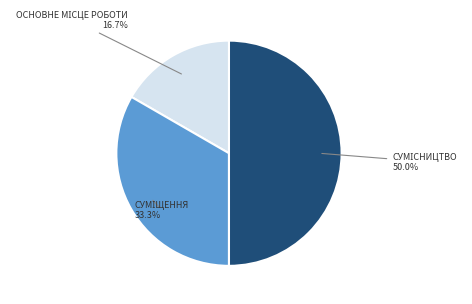

Which slice is the largest?

Сумісництво